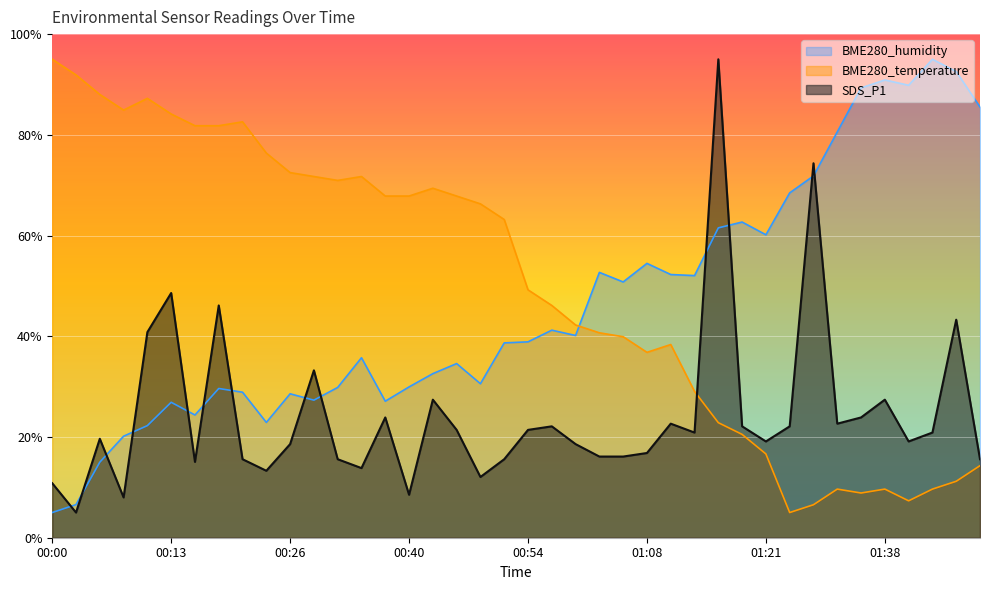

What is the total value across all series at 00:18?

157.6